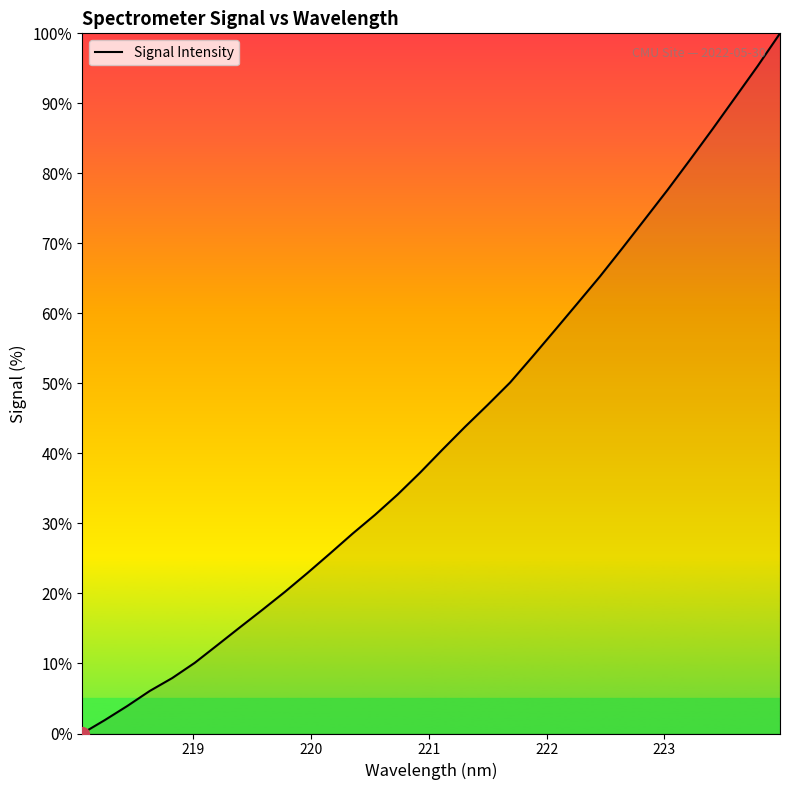

What is the greatest value displayed?

100.0